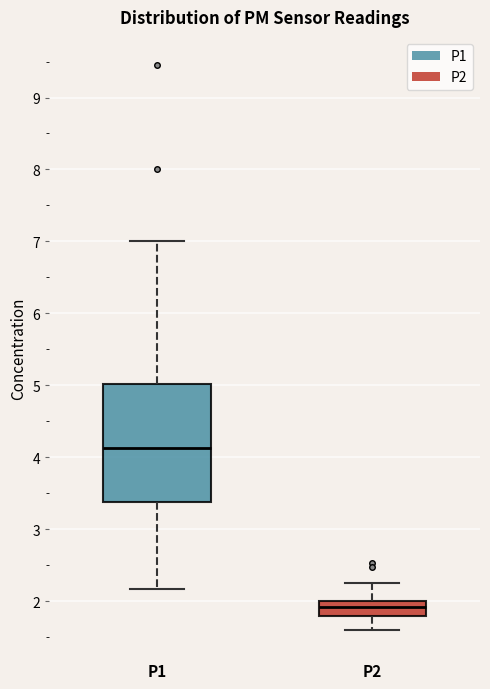

Reading left to right, transcribe this box plot: for each box, give where its median line is, the range the box spans, and where its two whiskers end, as read against the y-axis. The values are not printed on the chart, so give them approximately, as read against the axis.

P1: median 4.1, box 3.4 to 5.0, whiskers 2.2 to 7.0
P2: median 1.9, box 1.8 to 2.0, whiskers 1.6 to 2.3